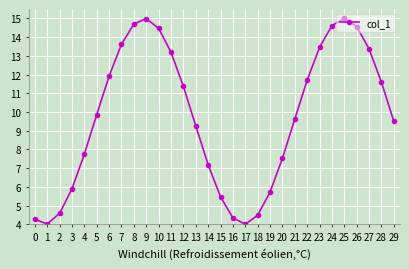

What is the minimum value shown in the chart?

4.0